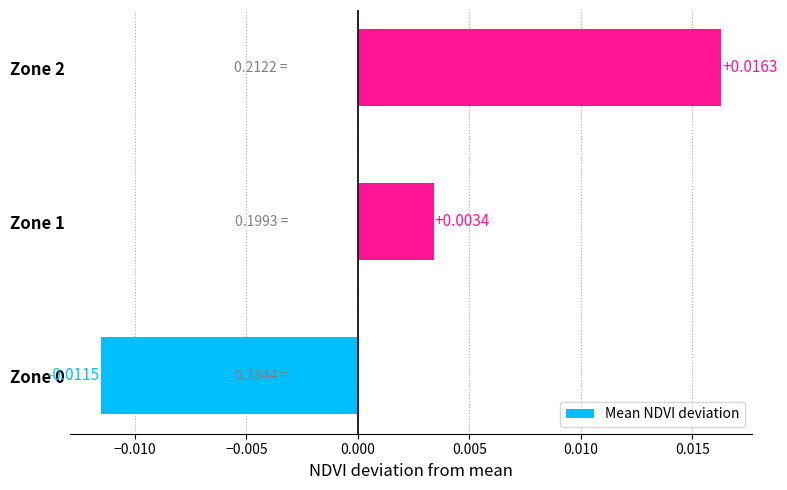

Between Zone 0 and Zone 1, which is larger?

Zone 1